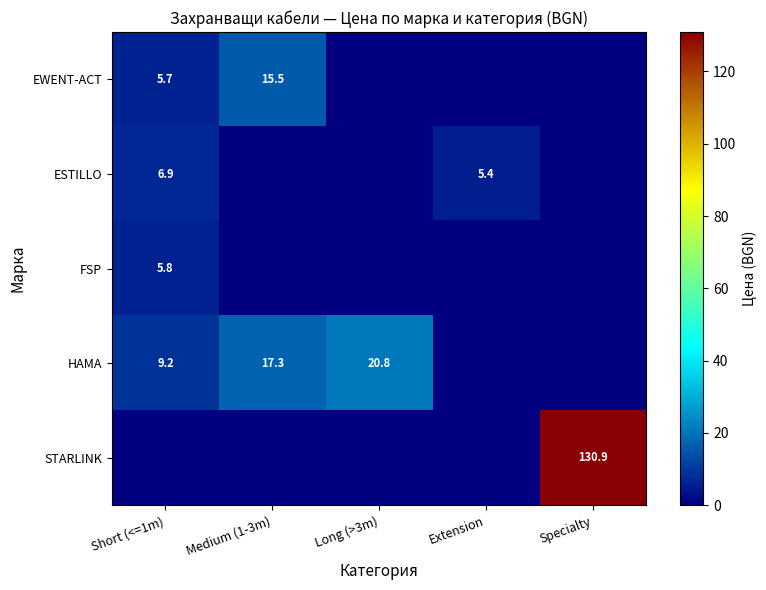

The value of HAMA at Short (<=1m) is 14.2. True or false?

False